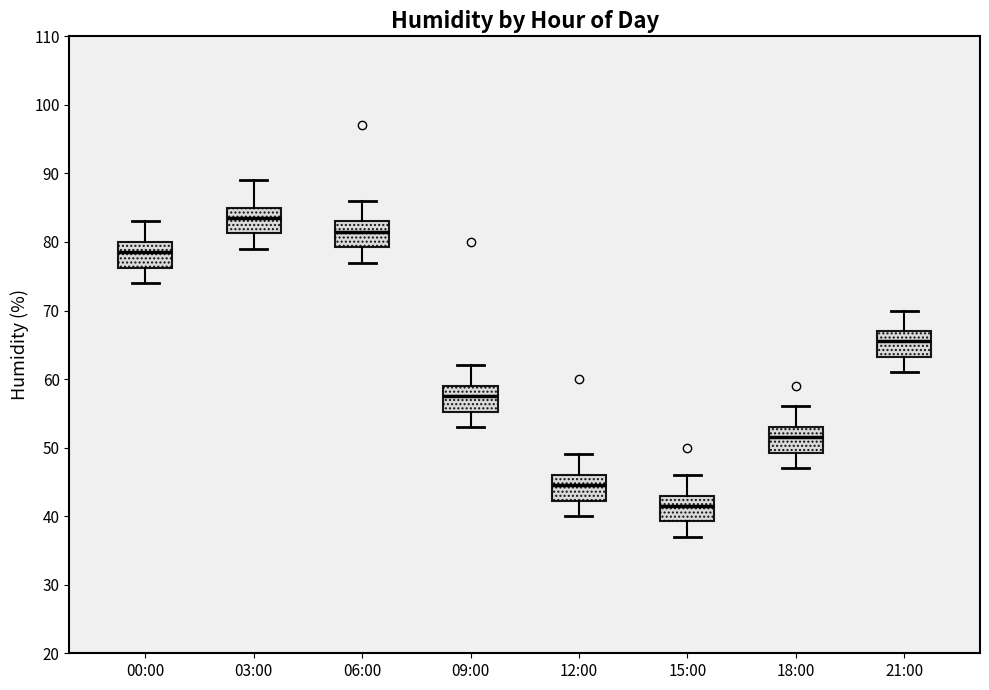

Reading left to right, read every box against the y-axis: the position of its median line, the range the box covers, and the ends of its whiskers. The values are not printed on the chart, so give them approximately, as read against the axis.

00:00: median 79, box 76 to 80, whiskers 74 to 83
03:00: median 84, box 81 to 85, whiskers 79 to 89
06:00: median 82, box 79 to 83, whiskers 77 to 86
09:00: median 58, box 55 to 59, whiskers 53 to 62
12:00: median 45, box 42 to 46, whiskers 40 to 49
15:00: median 42, box 39 to 43, whiskers 37 to 46
18:00: median 52, box 49 to 53, whiskers 47 to 56
21:00: median 66, box 63 to 67, whiskers 61 to 70